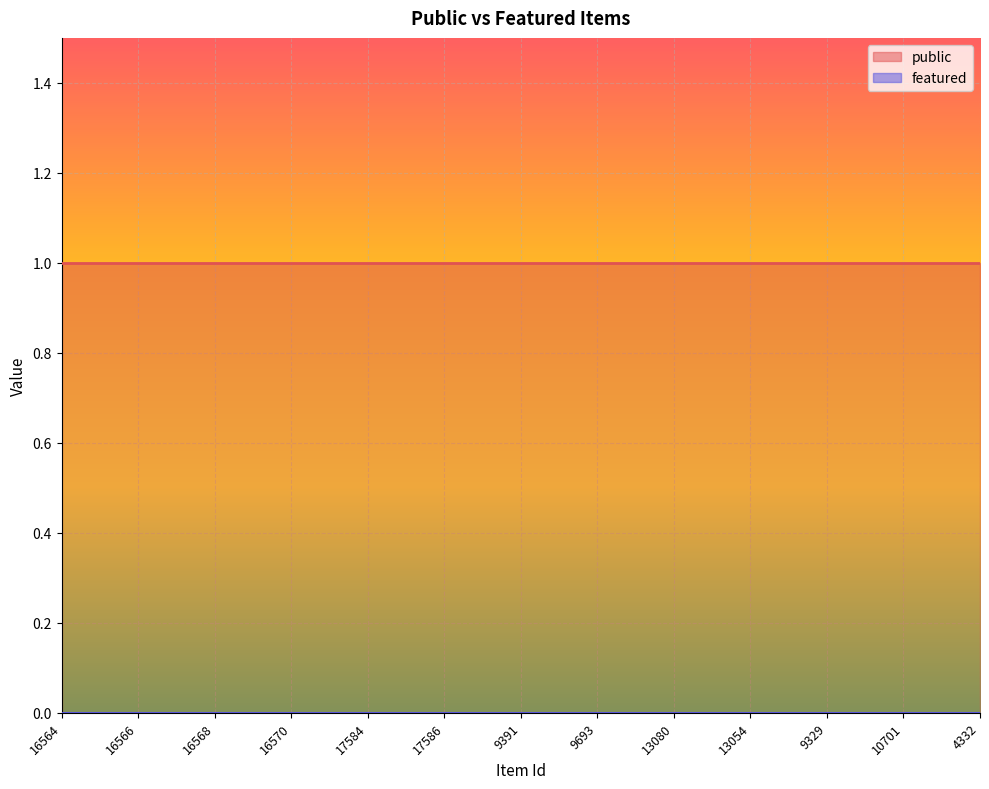

Which series has the largest total across all categories?

public